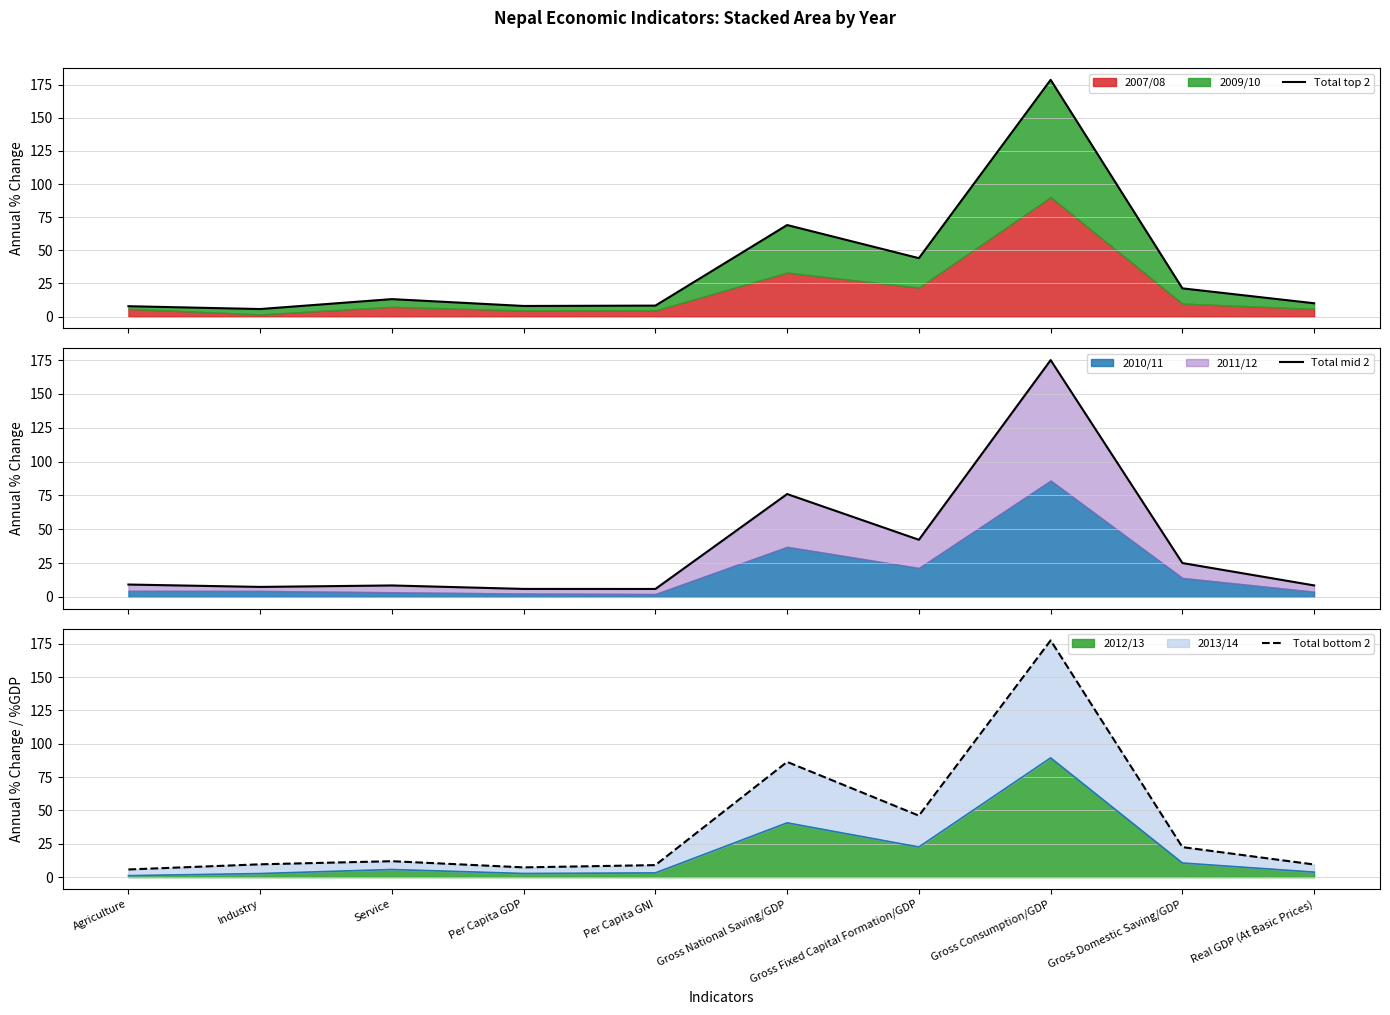

True or false: Total mid 2 and Total bottom 2 intersect in this chart.

True